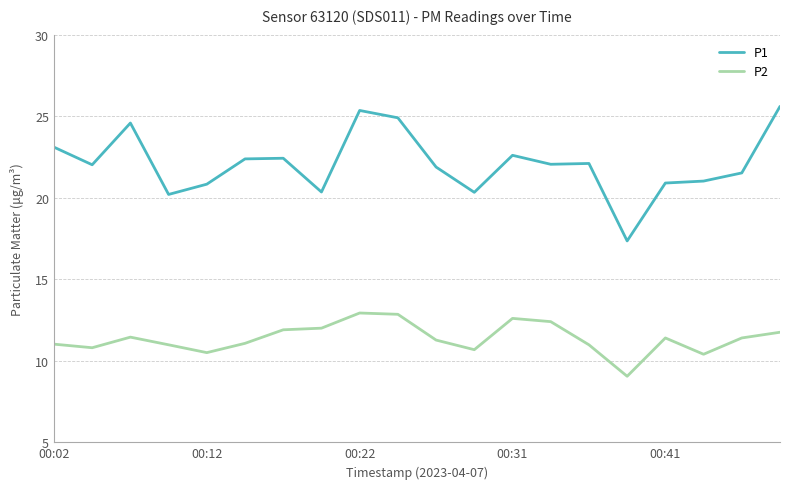

Which series has the largest total across all categories?

P1